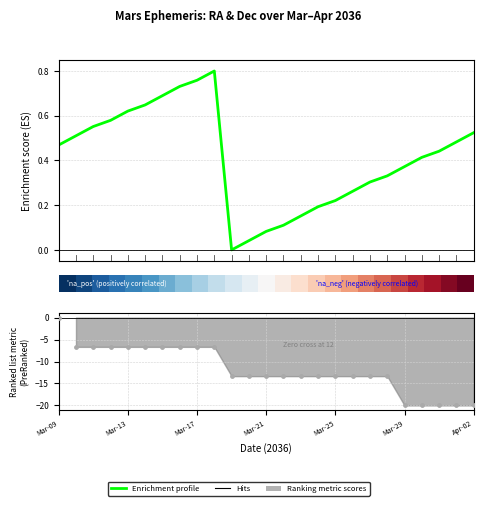

At how many categories does at least one series exceed -19?

25